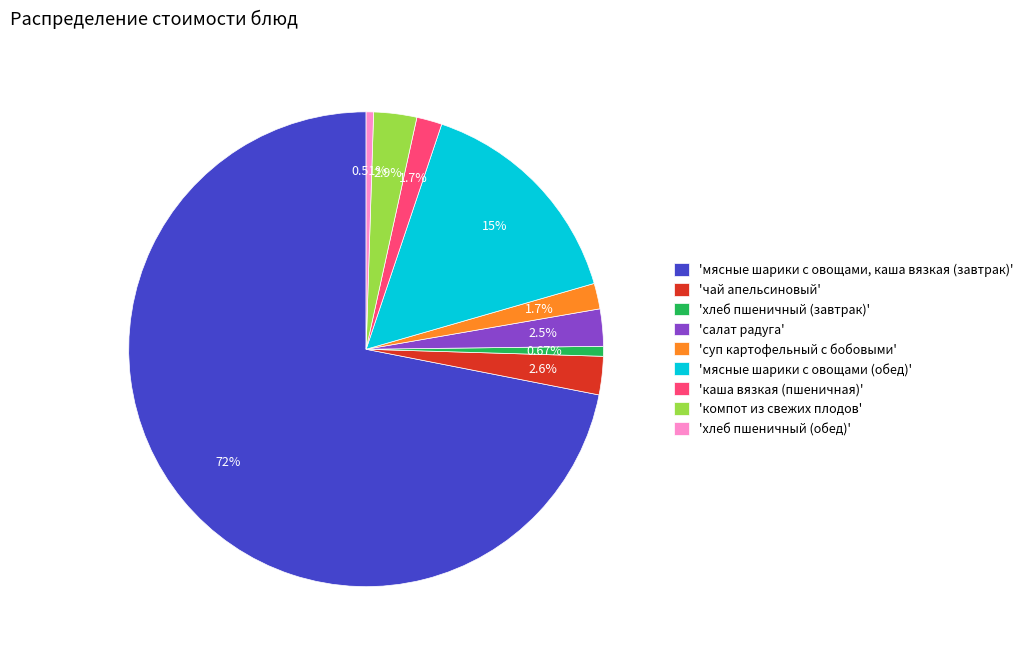

Is the sum of 'мясные шарики с овощами, каша вязкая (завтрак)' and 'мясные шарики с овощами (обед)' greater than half?

Yes